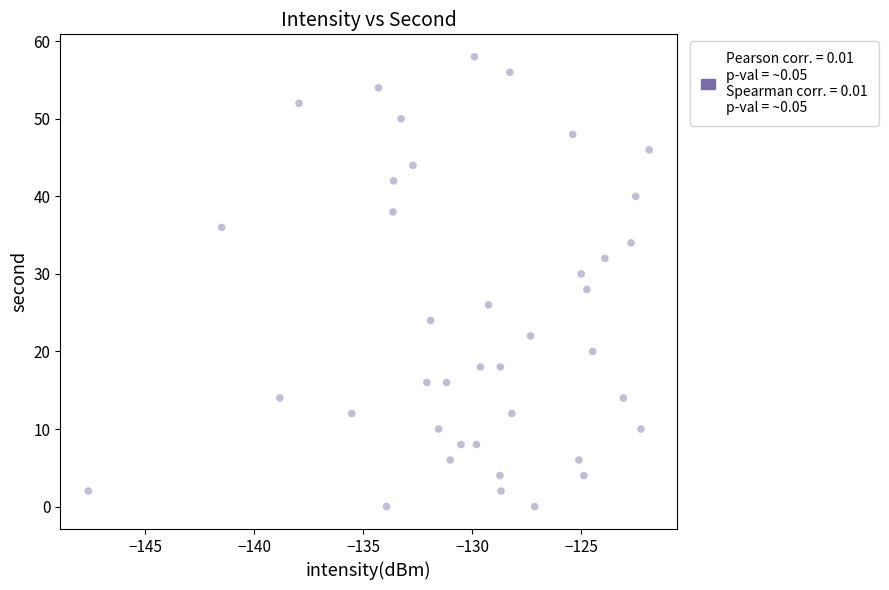

What is the range of Y values (max minus min)?

58